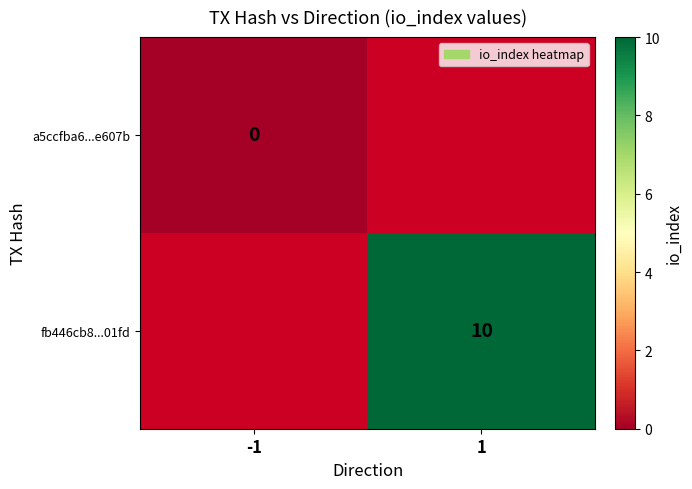

How many data points does each series have?

2